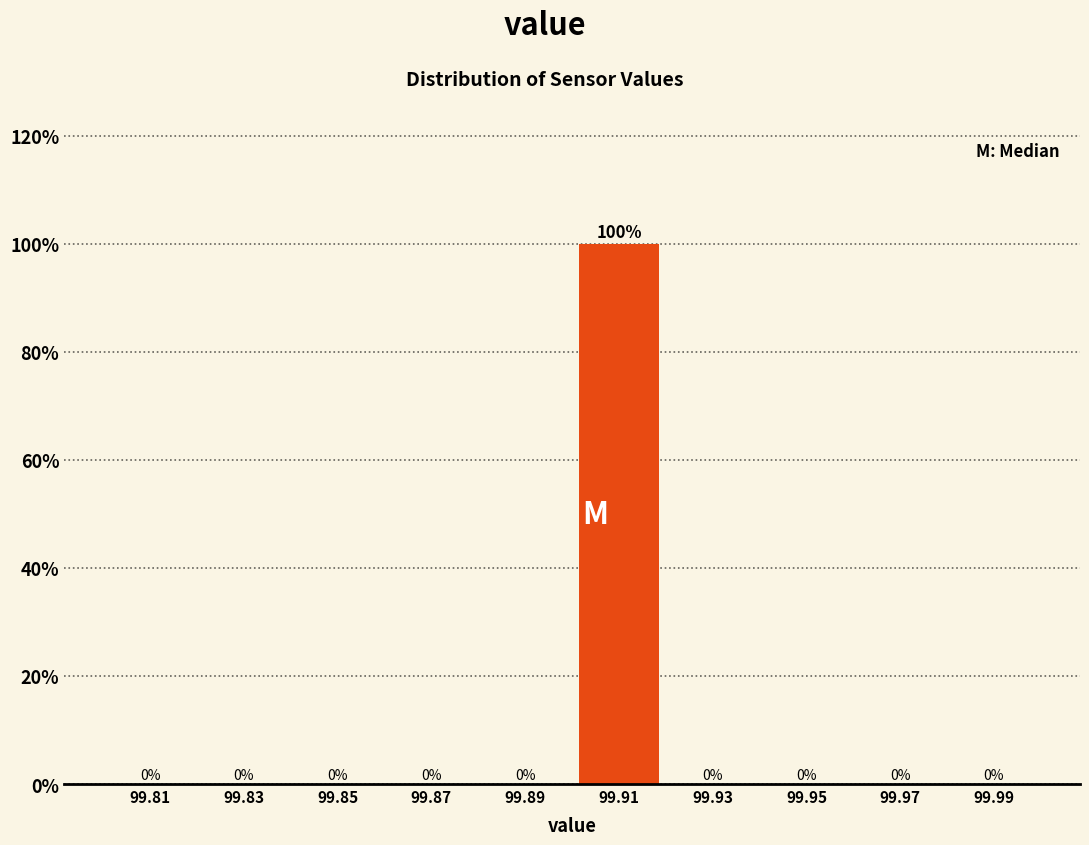

Reading right to left, what are all the values shown in this chart?

99.99=0	99.97=0	99.95=0	99.93=0	99.91=100	99.89=0	99.87=0	99.85=0	99.83=0	99.81=0